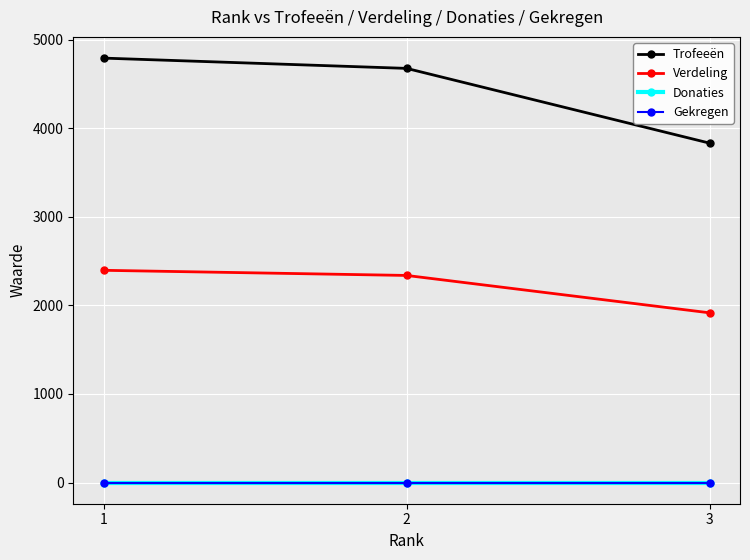

The Verdeling series shows 1915 at 3. True or false?

True